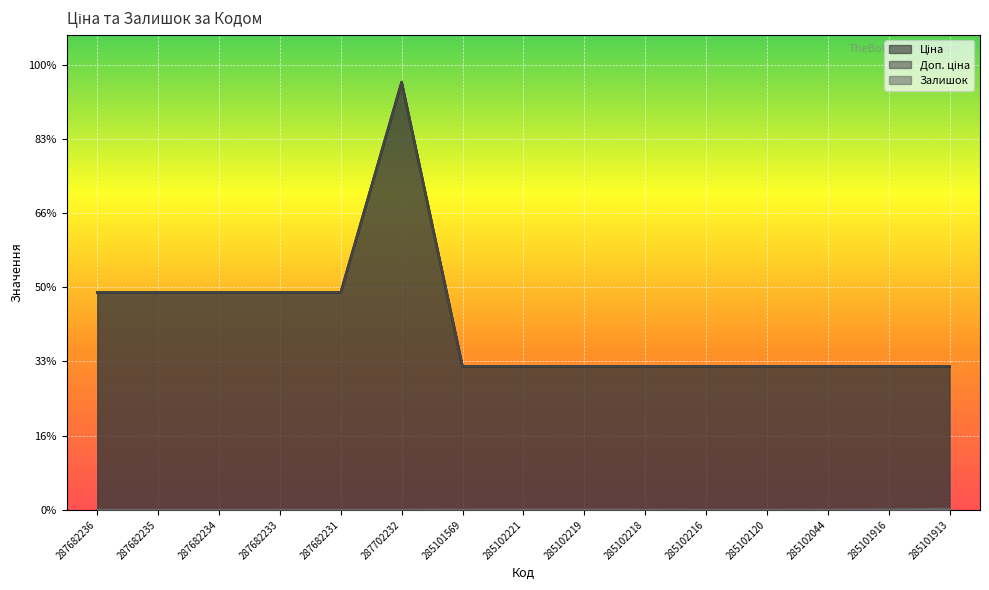

What is the greatest value displayed?

28821.8